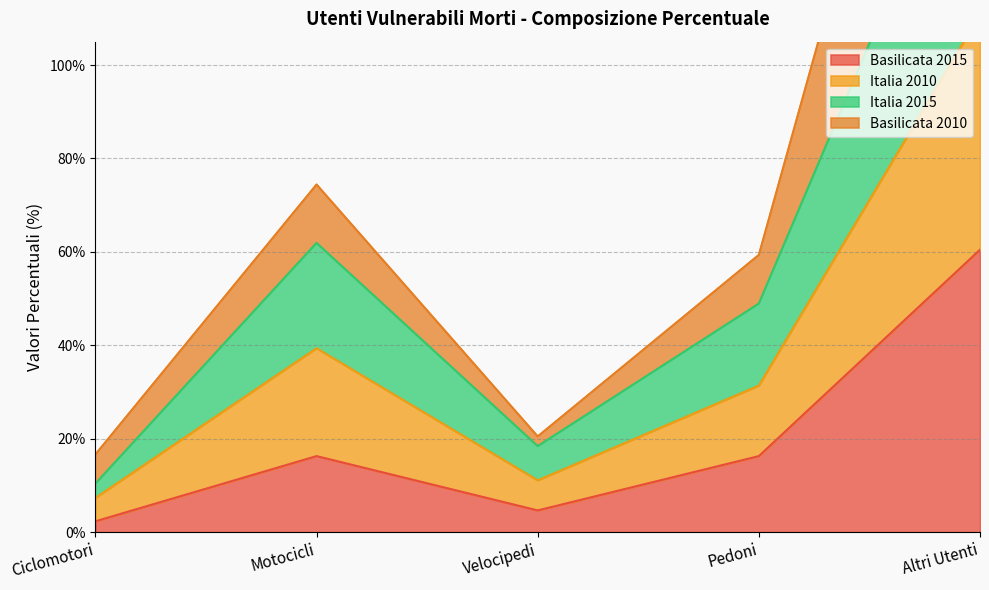

What is the difference between the Italia 2010 values at Altri Utenti and Pedoni?

111.4